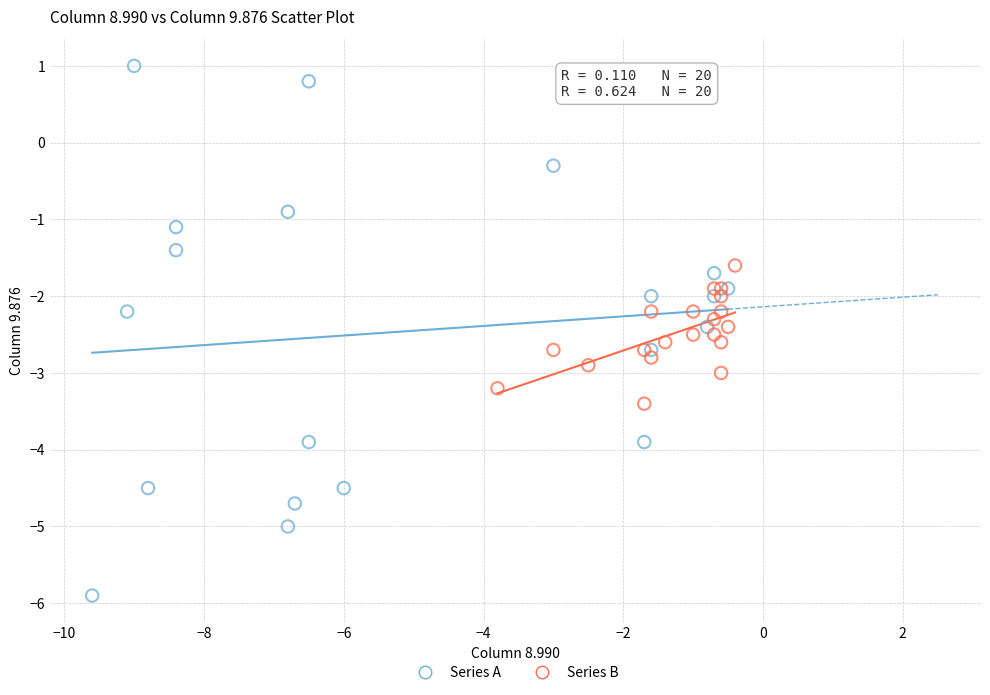

Which series has the widest spread of Y values?

Series A